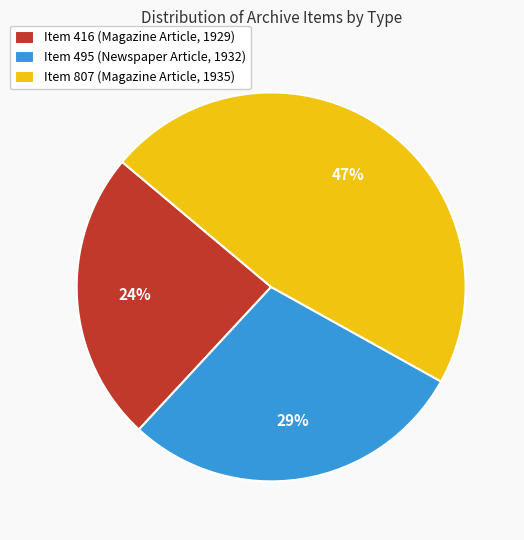

To the nearest percent, what is the average slice percentage?

33%